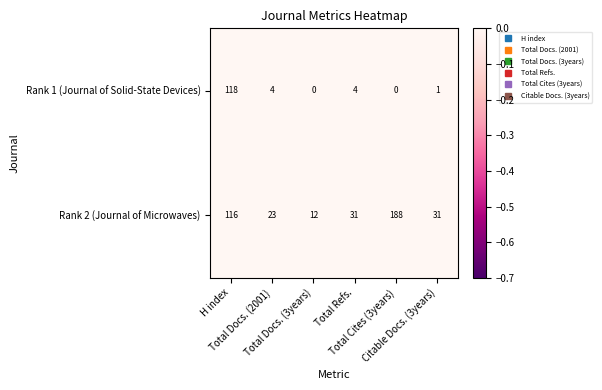

List the series in order of their peak value, highest first.

Rank 2 (Journal of Microwaves), Rank 1 (Journal of Solid-State Devices)